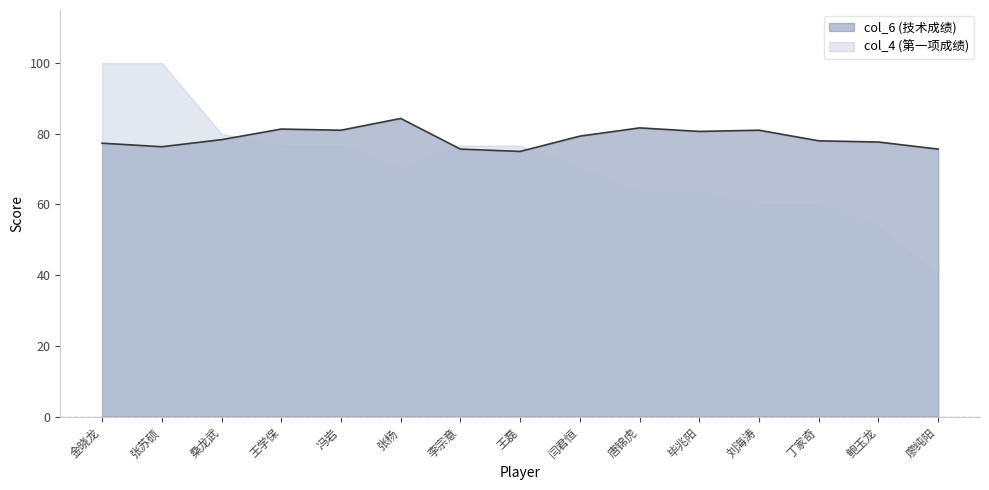

Is it true that the value at 张杨 is 53.1?

False